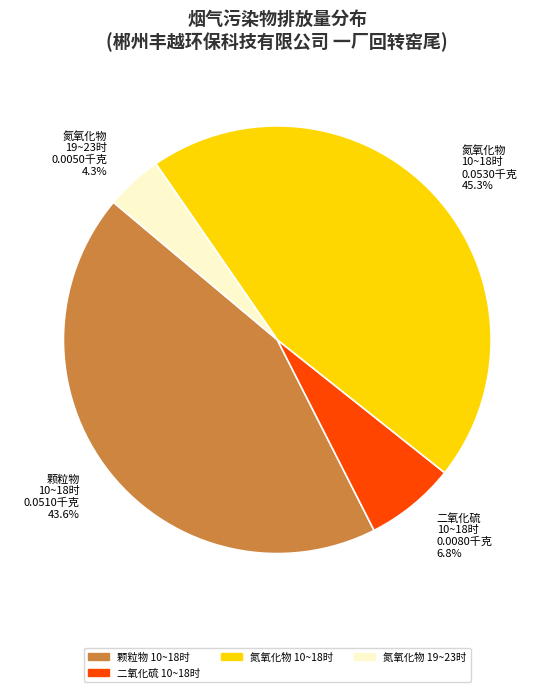

Rank the categories by value from lowest to highest.

氮氧化物 19~23时, 二氧化硫 10~18时, 颗粒物 10~18时, 氮氧化物 10~18时